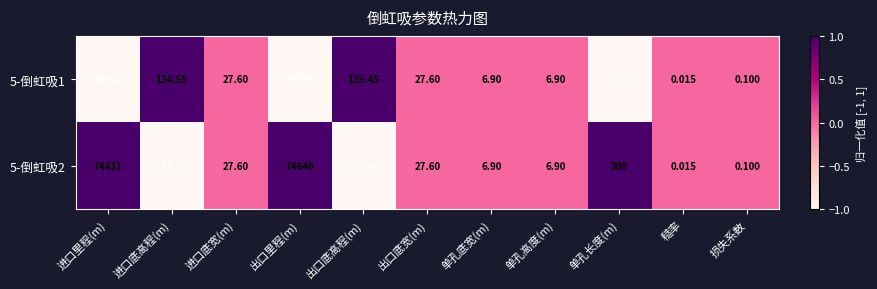

Which label corresponds to the smallest value in the chart?

糙率